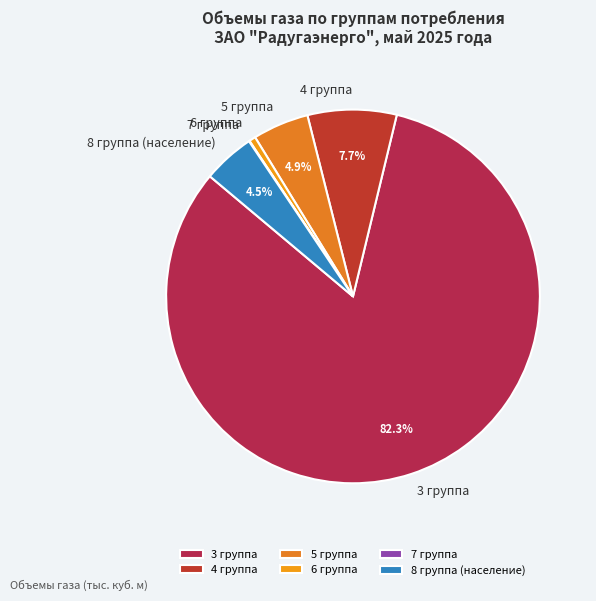

Combined, do 3 группа and 8 группа (население) account for over 50%?

Yes